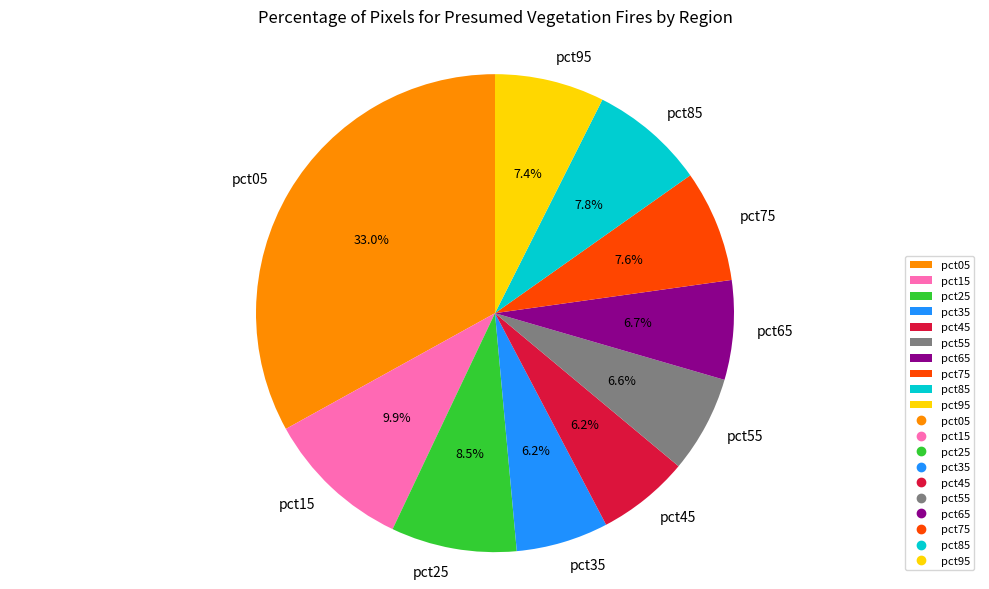

To the nearest percent, what is the average slice percentage?

10%